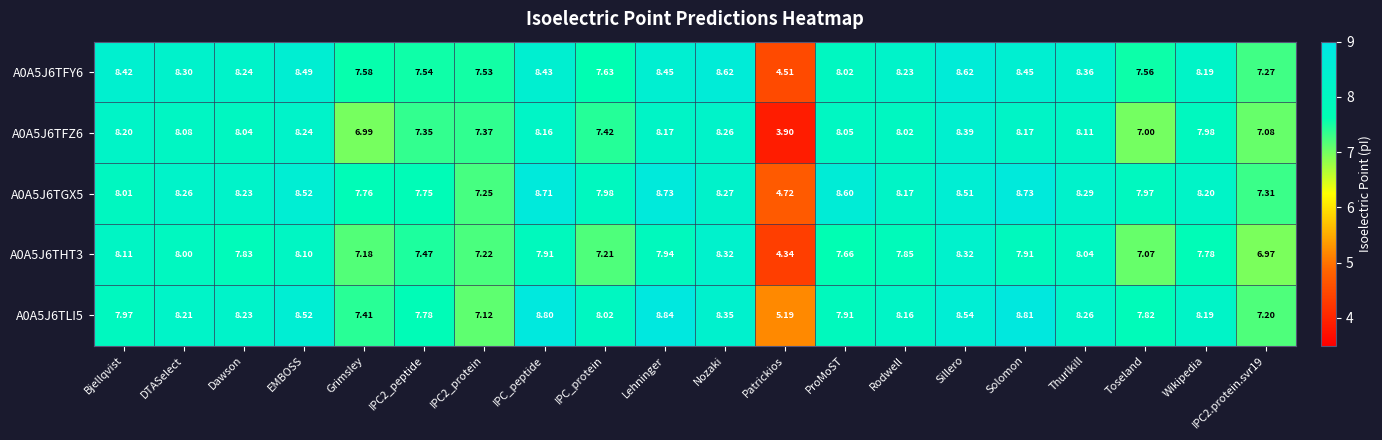

At which category is the sum across all series the highest?

Sillero